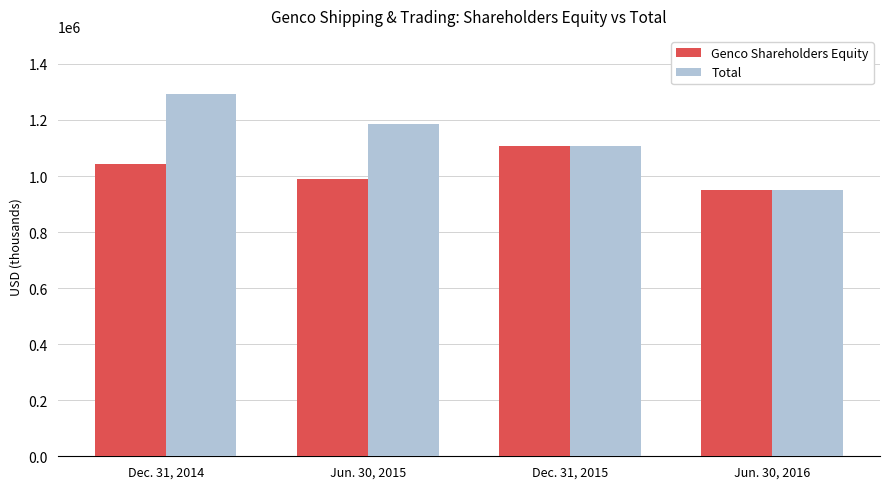

Rank the categories by Genco Shareholders Equity value from highest to lowest.

Dec. 31, 2015, Dec. 31, 2014, Jun. 30, 2015, Jun. 30, 2016